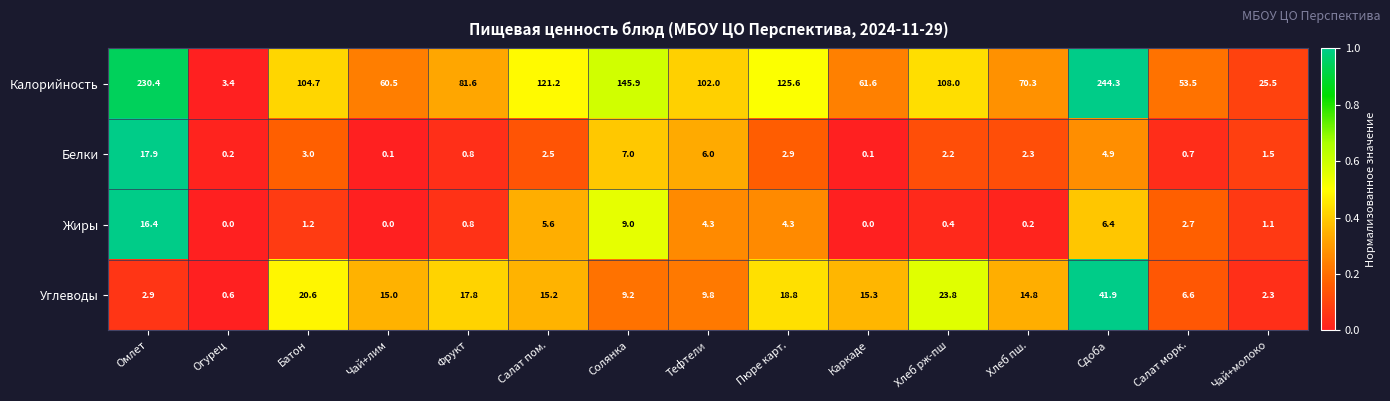

What is the difference between the Углеводы values at Солянка and Пюре карт.?

9.6